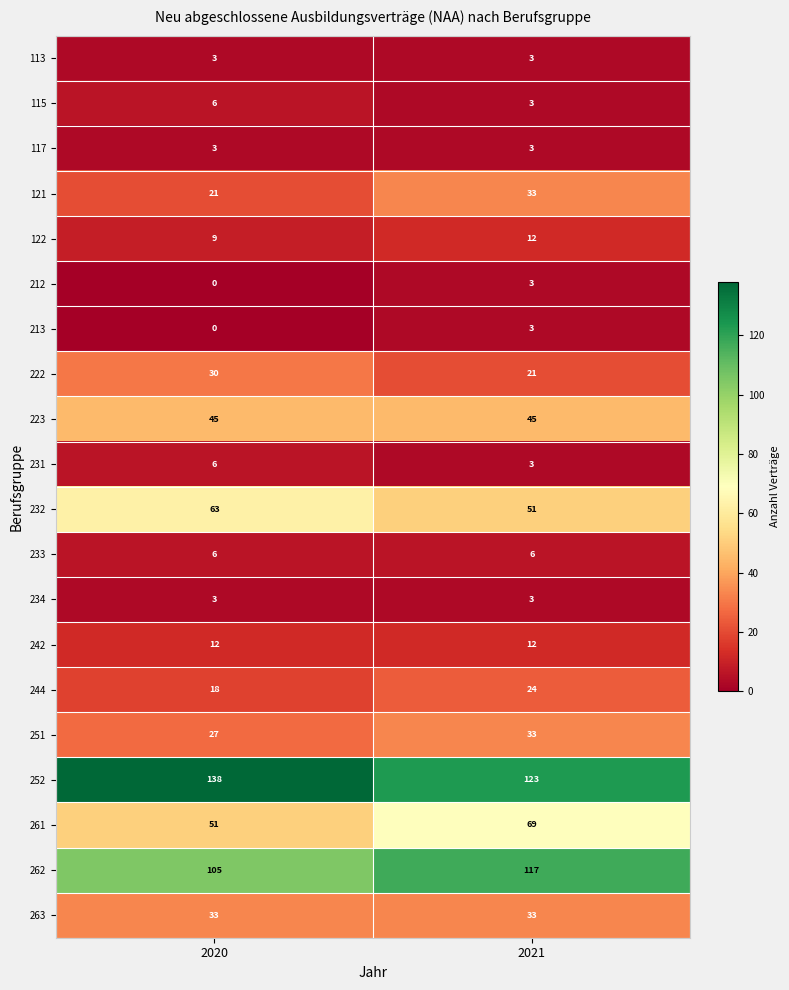

What is the total value across all series at 2021?

600